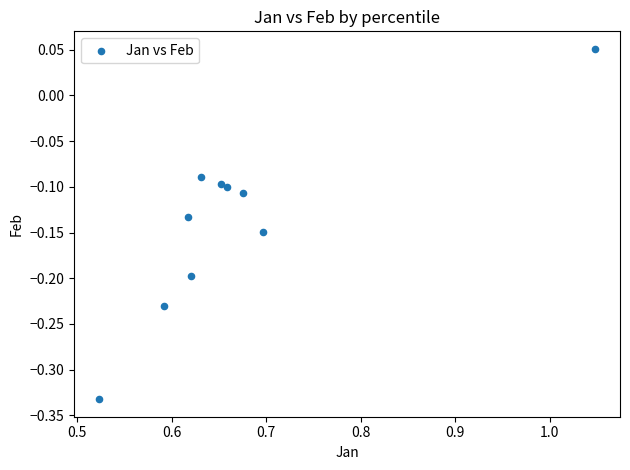

What is the average X value?

0.7